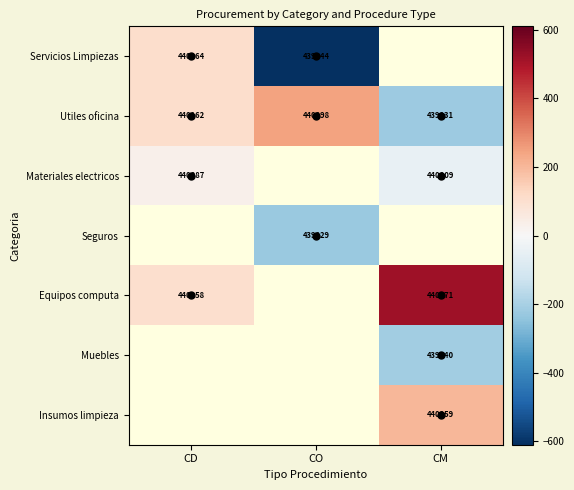

How many positive values does the Utiles oficina series have?

2